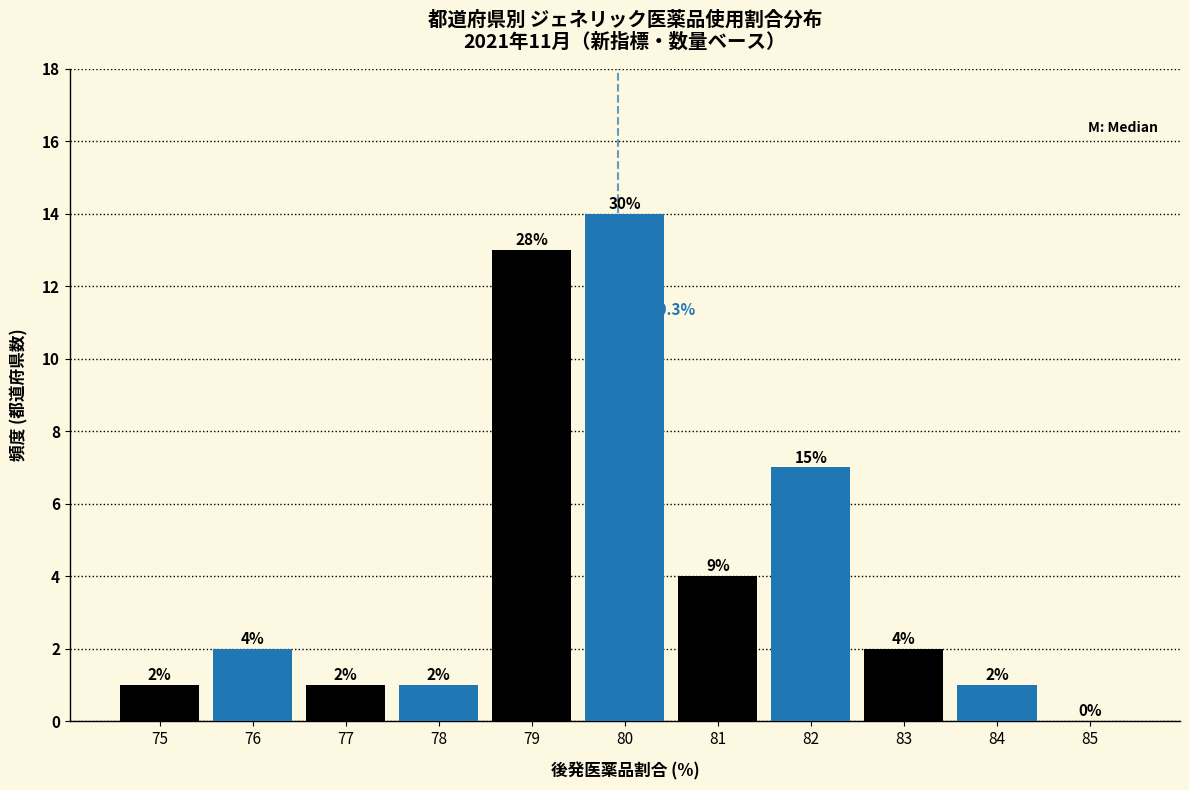

Reading right to left, extract all data points from this chart.

85=0	84=1	83=2	82=7	81=4	80=14	79=13	78=1	77=1	76=2	75=1